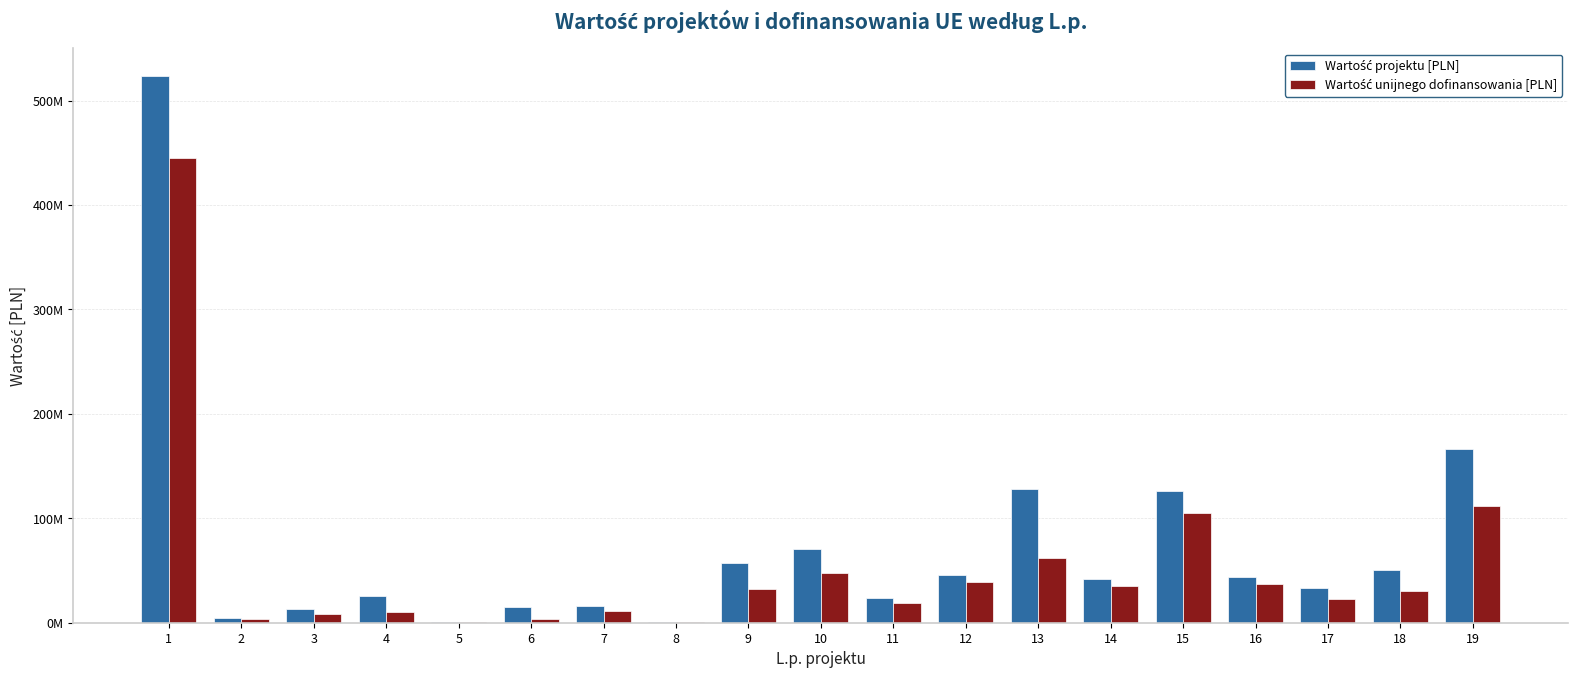

List the labels in order of Wartość projektu [PLN] value, largest first.

1, 19, 13, 15, 10, 9, 18, 12, 16, 14, 17, 4, 11, 7, 6, 3, 2, 5, 8